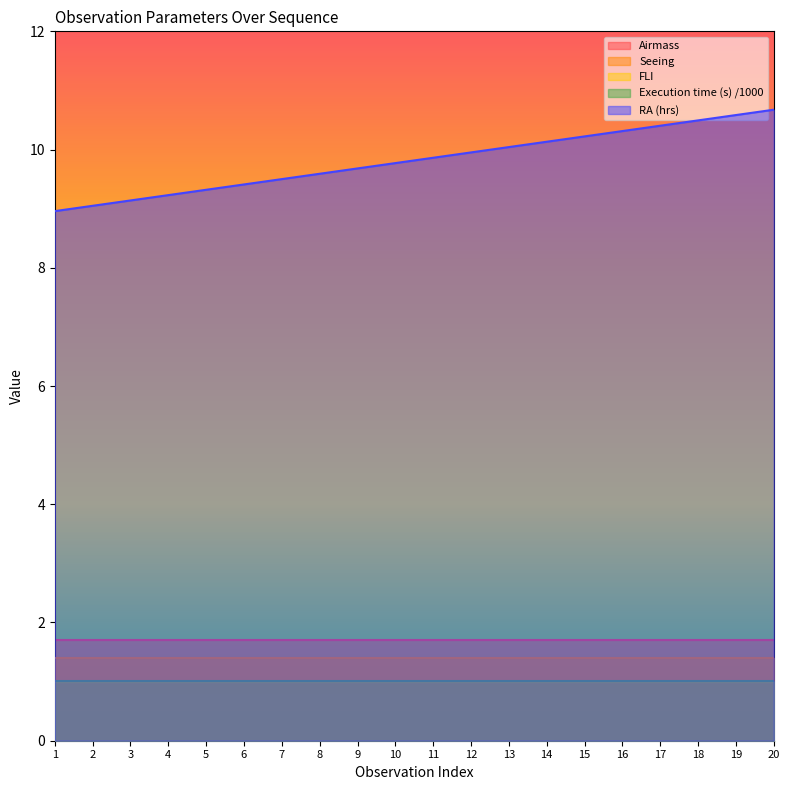

True or false: RA (hrs) and Execution time (s) /1000 intersect in this chart.

False